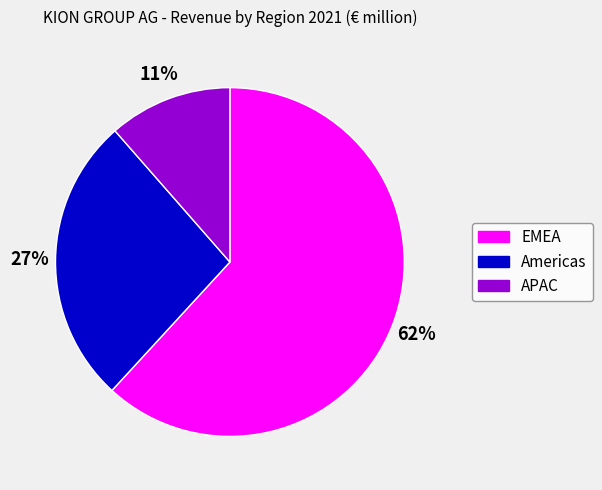

Approximately how many times larger is the value at Americas compared to EMEA?

0.4